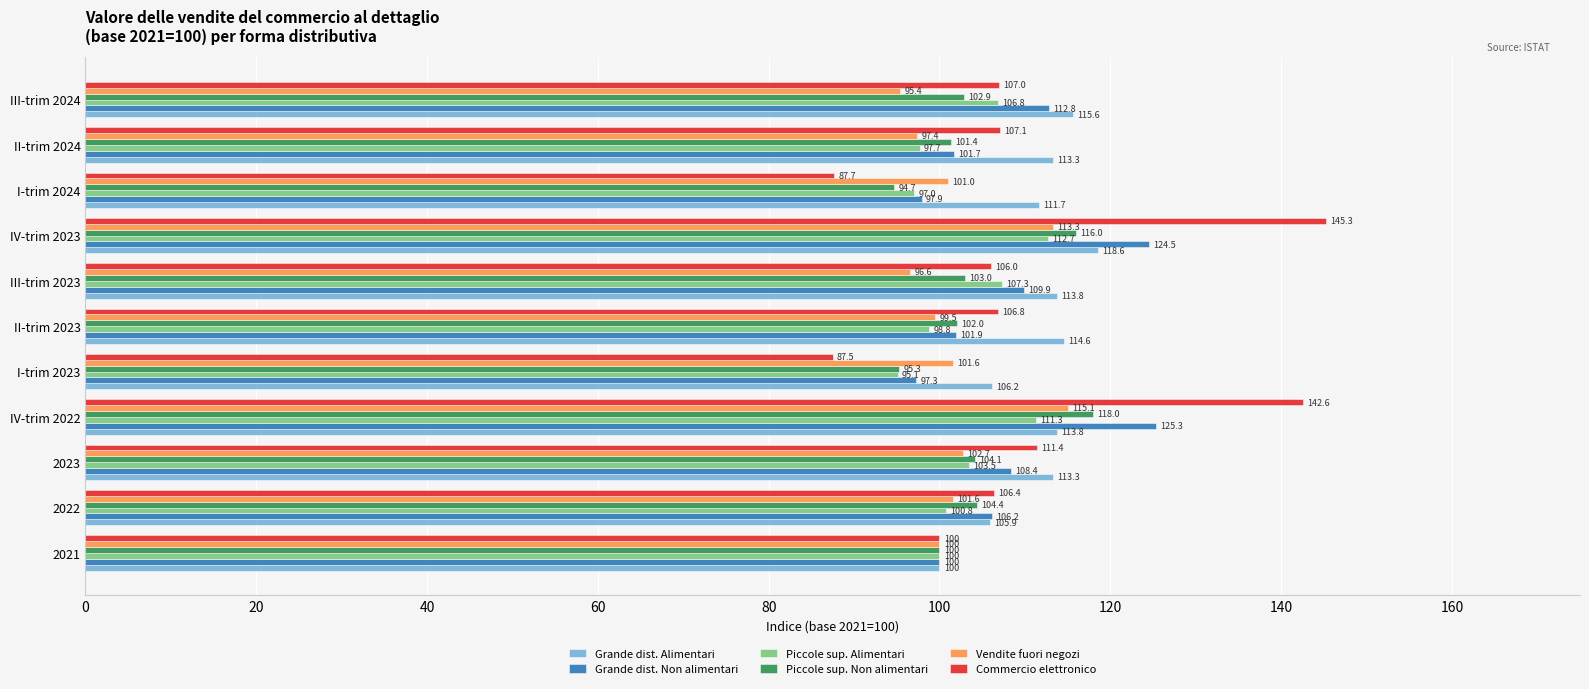

What is the approximate value of Vendite fuori negozi at II-trim 2024?

97.4